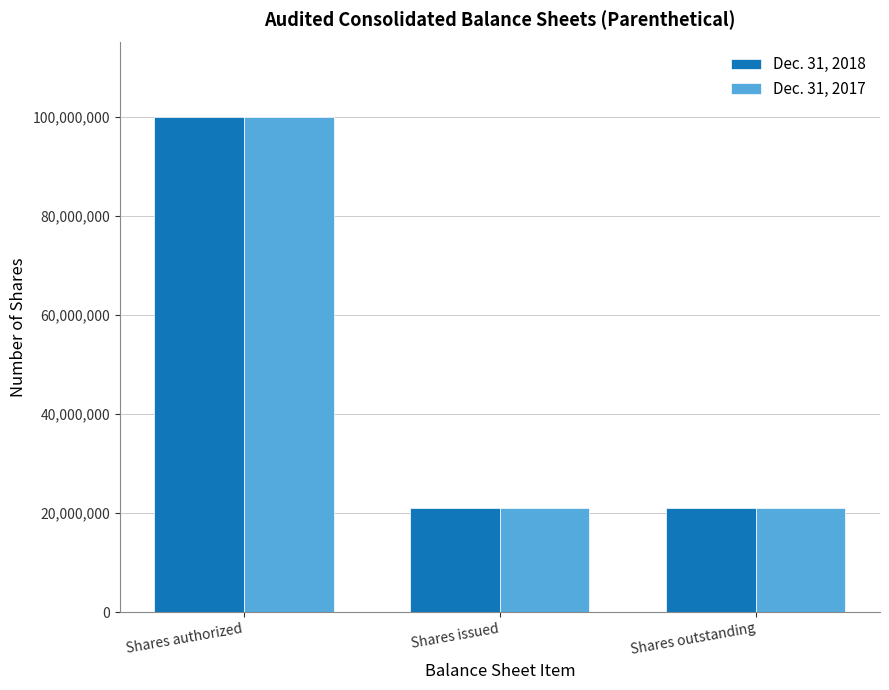

Reading left to right, extract all data points from this chart.

Dec. 31, 2018: Shares authorized=100000000	Shares issued=21027713	Shares outstanding=21027713
Dec. 31, 2017: Shares authorized=100000000	Shares issued=21027713	Shares outstanding=21027713